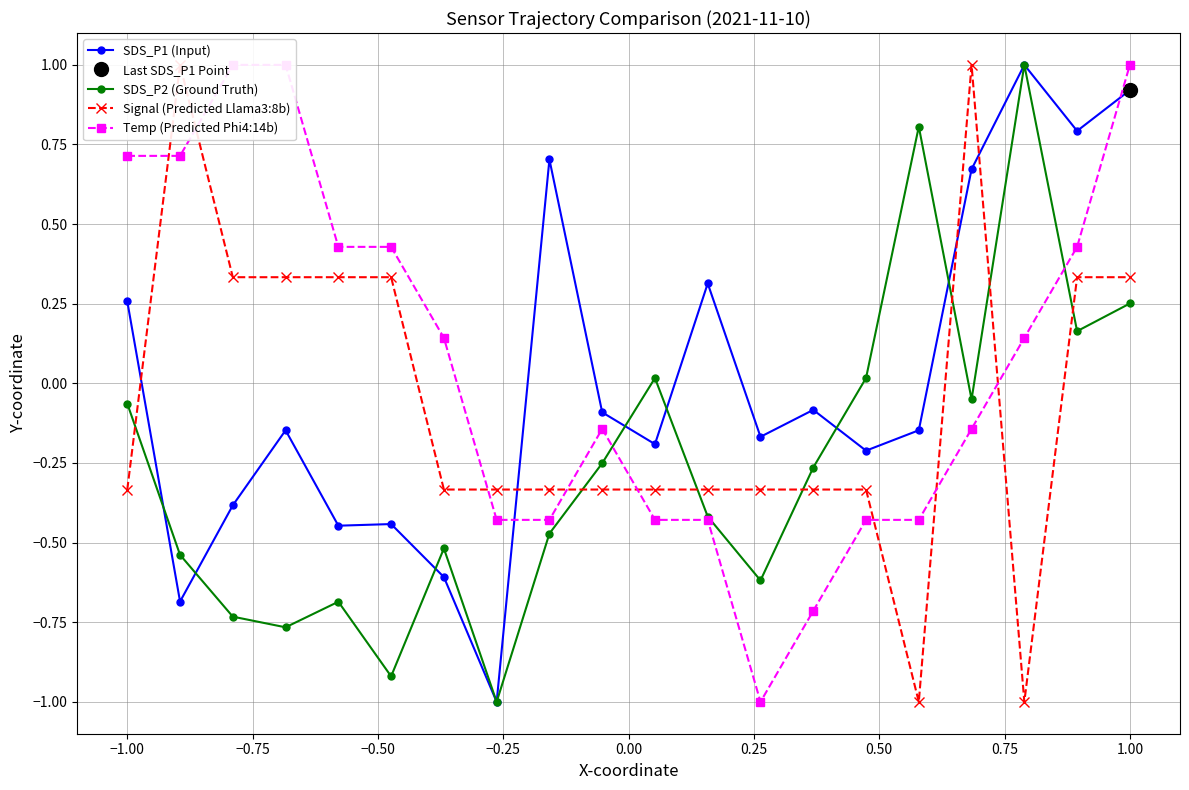

What is the highest value of the SDS_P1 (Input) series?

1.0